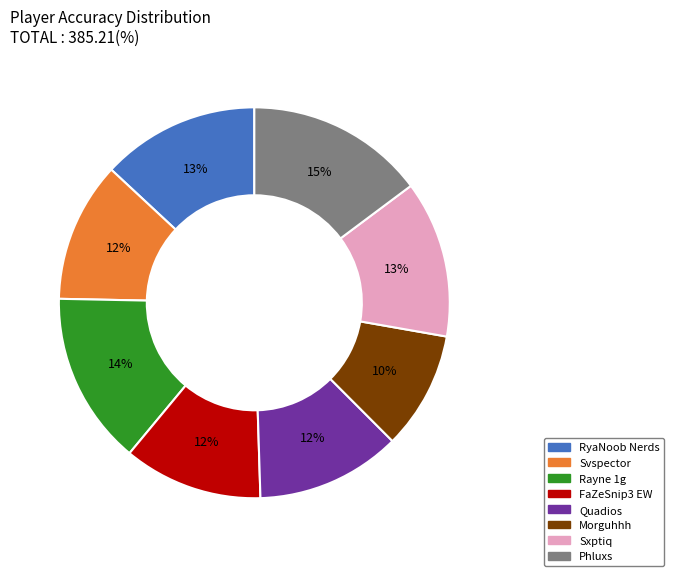

Is it true that Rayne 1g is 1% of the pie?

False